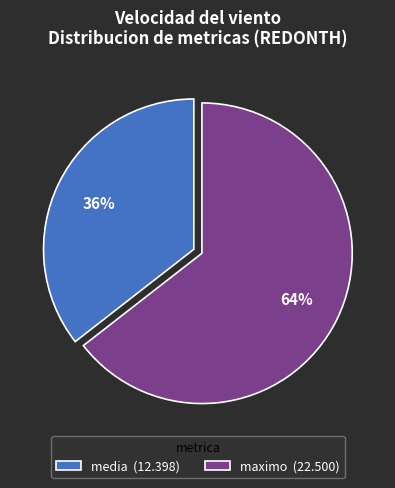

How many segments does this pie chart have?

2